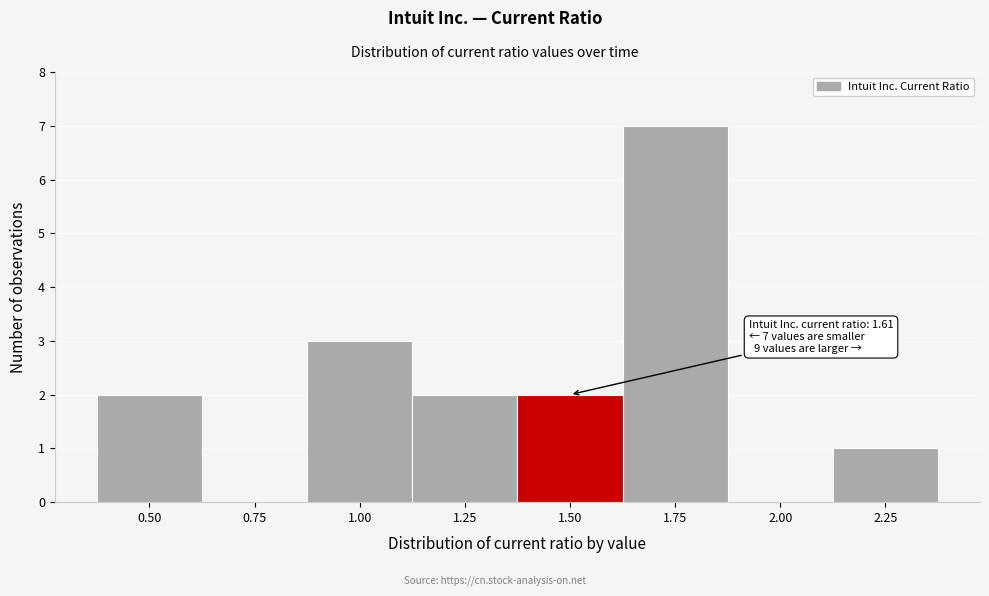

Reading right to left, transcribe all the data shown in this chart.

2.25=1	2.00=0	1.75=7	1.50=2	1.25=2	1.00=3	0.75=0	0.50=2